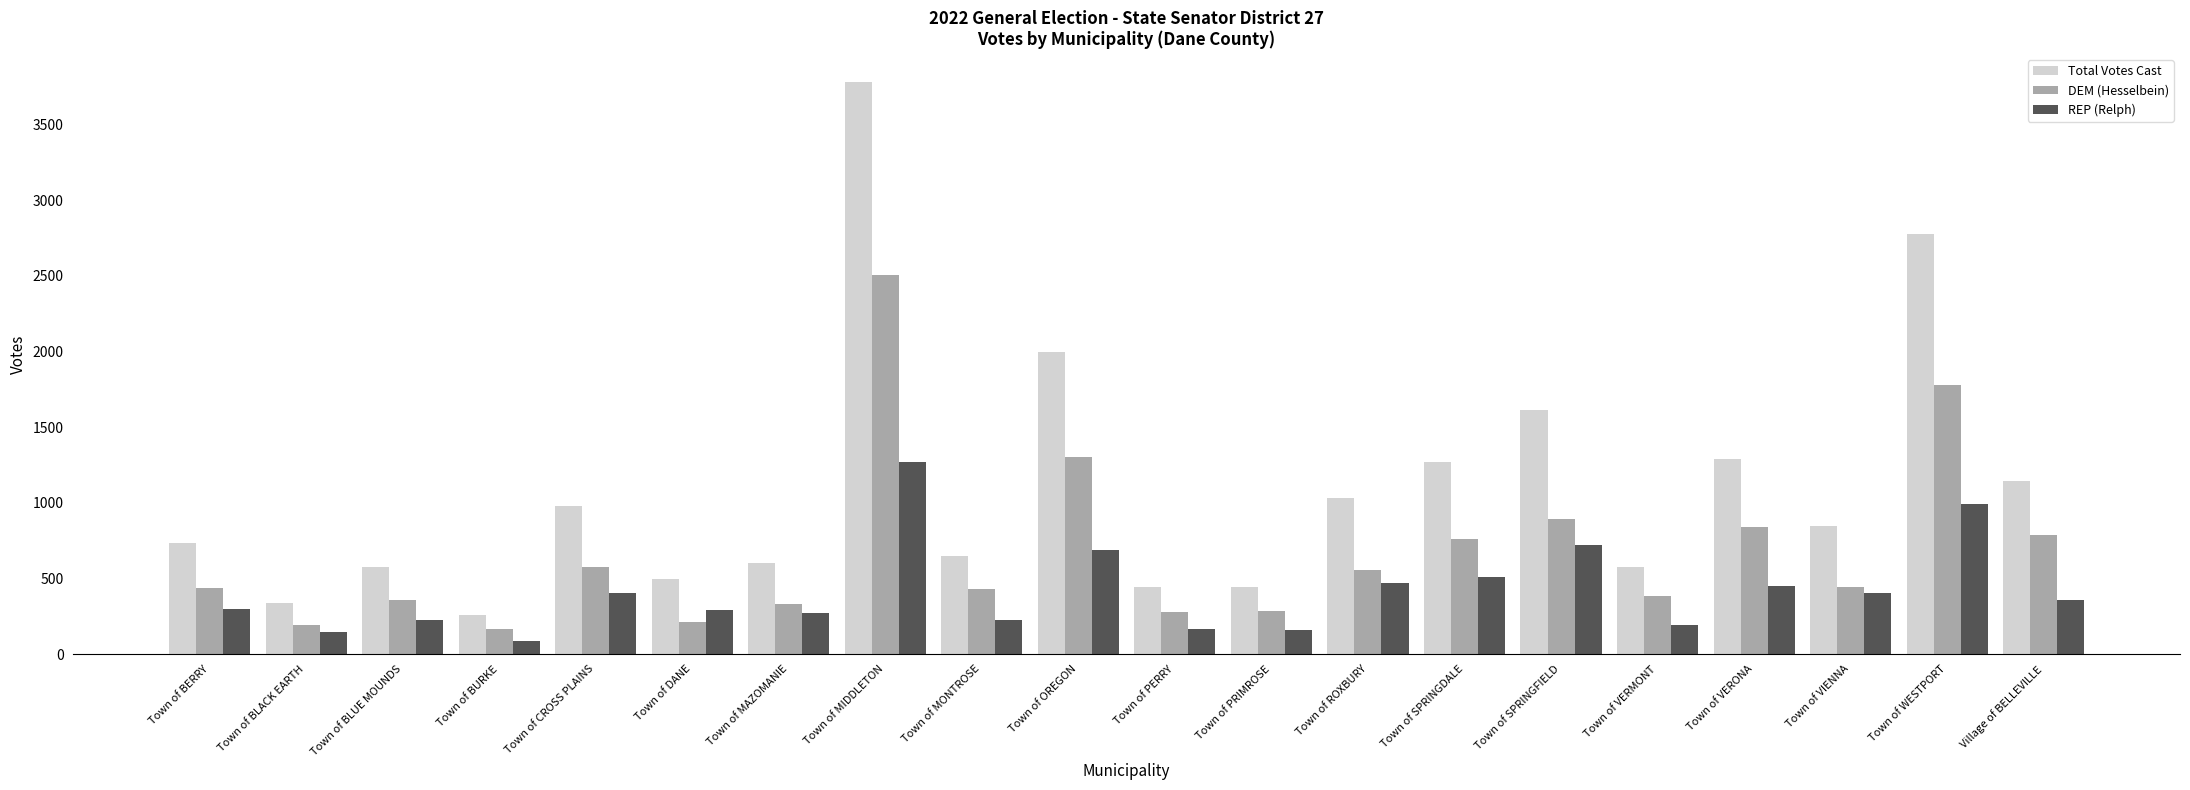

Which series has the widest spread of values?

Total Votes Cast